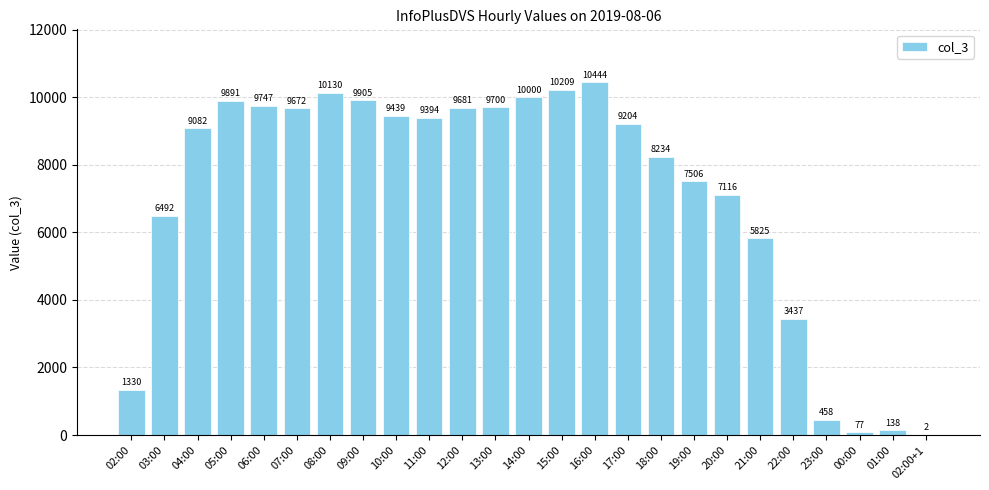

Which has a higher value, 16:00 or 05:00?

16:00